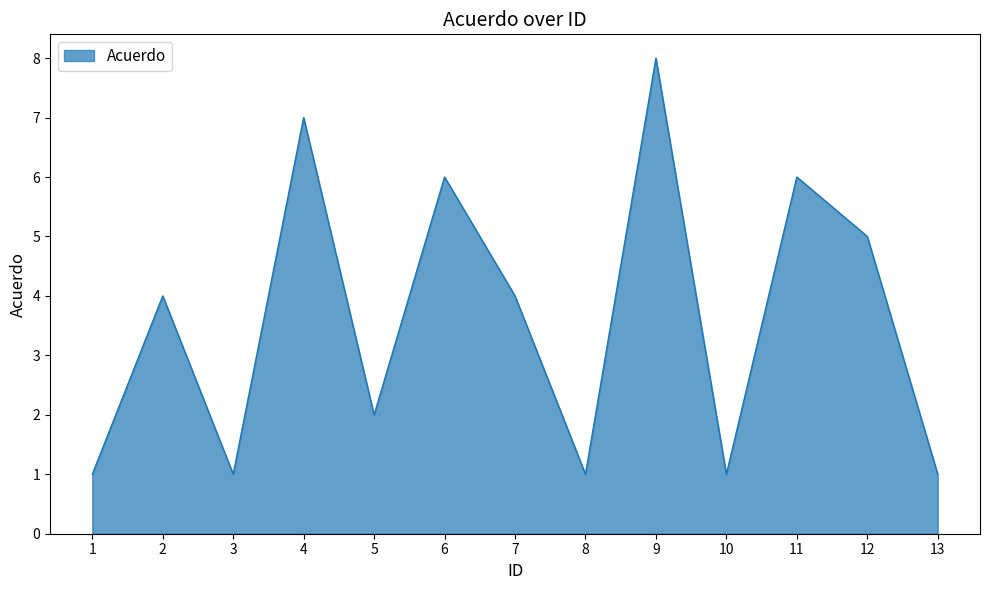

Where is the first local minimum?

3